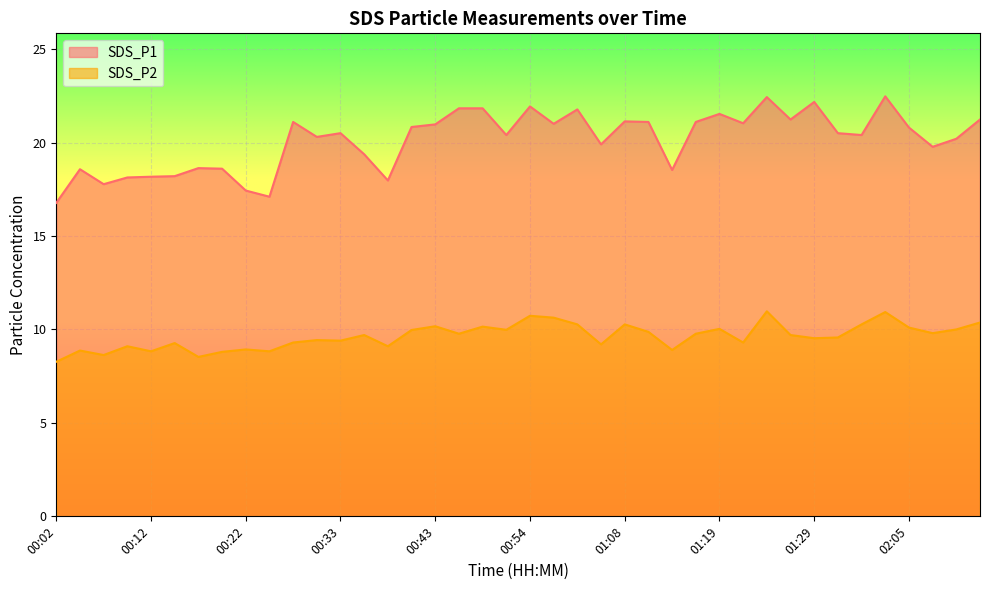

True or false: SDS_P1 and SDS_P2 cross at least once.

False